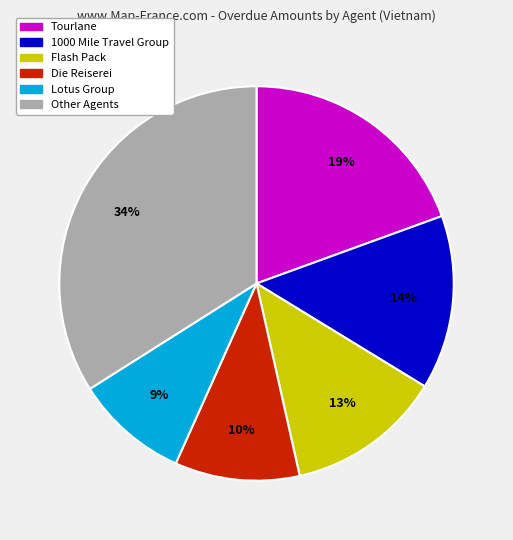

Is there a majority slice in this chart?

No